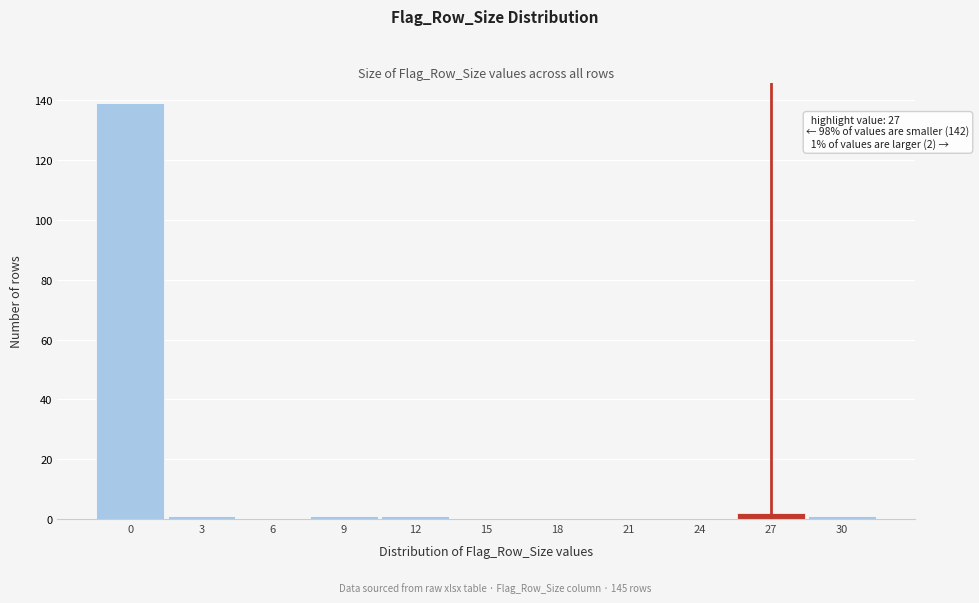

Reading left to right, list all the values displayed in this chart.

0=139	3=1	6=0	9=1	12=1	15=0	18=0	21=0	24=0	27=2	30=1